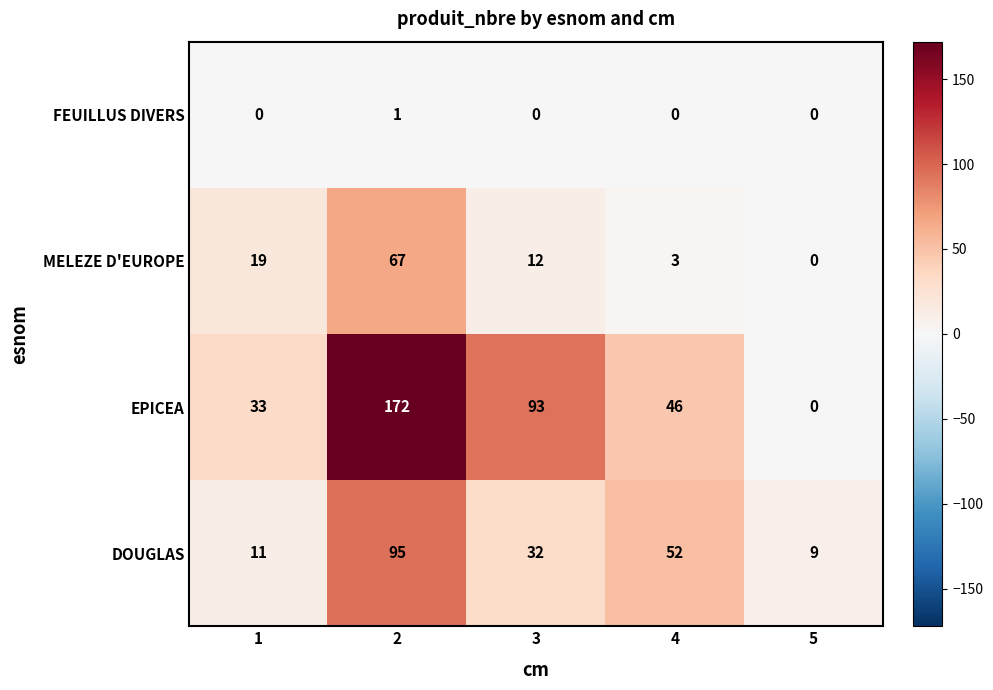

What is the difference between the maximum and minimum values in the DOUGLAS series?

86